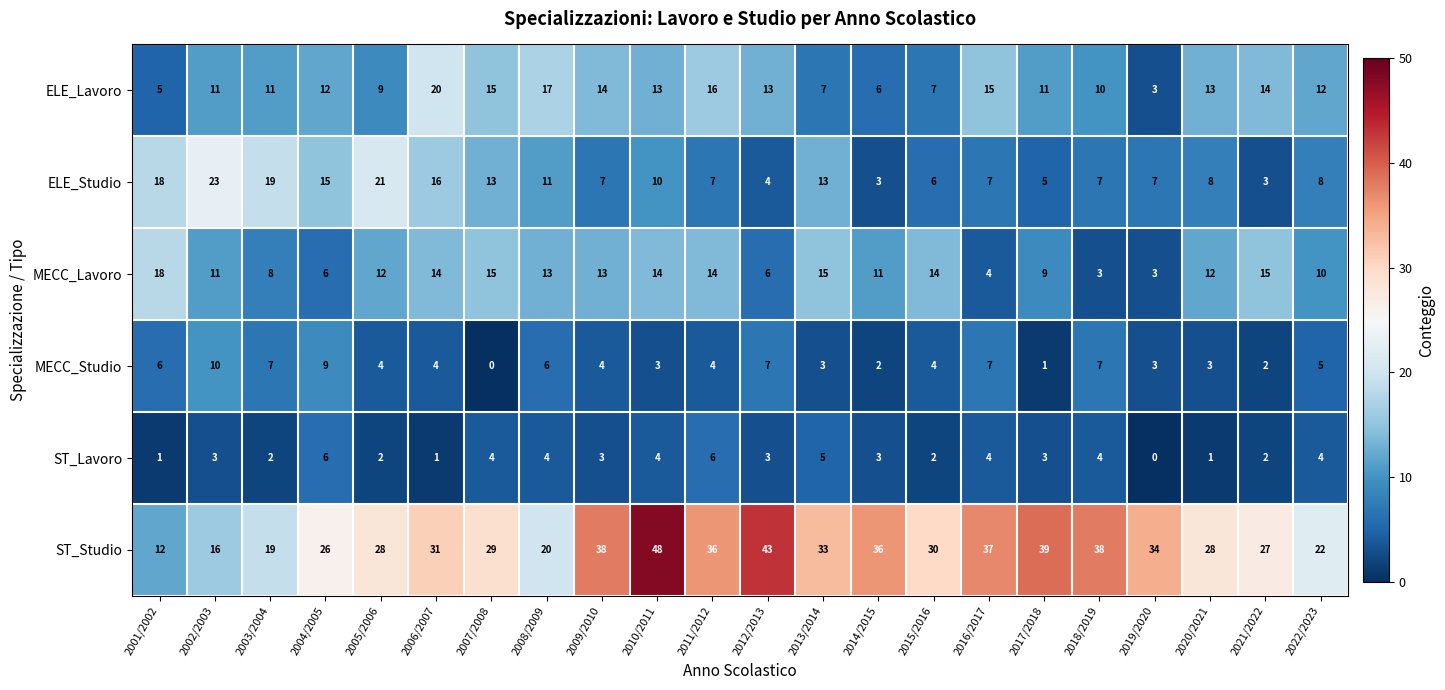

Which series has the largest range (max minus min)?

ST_Studio